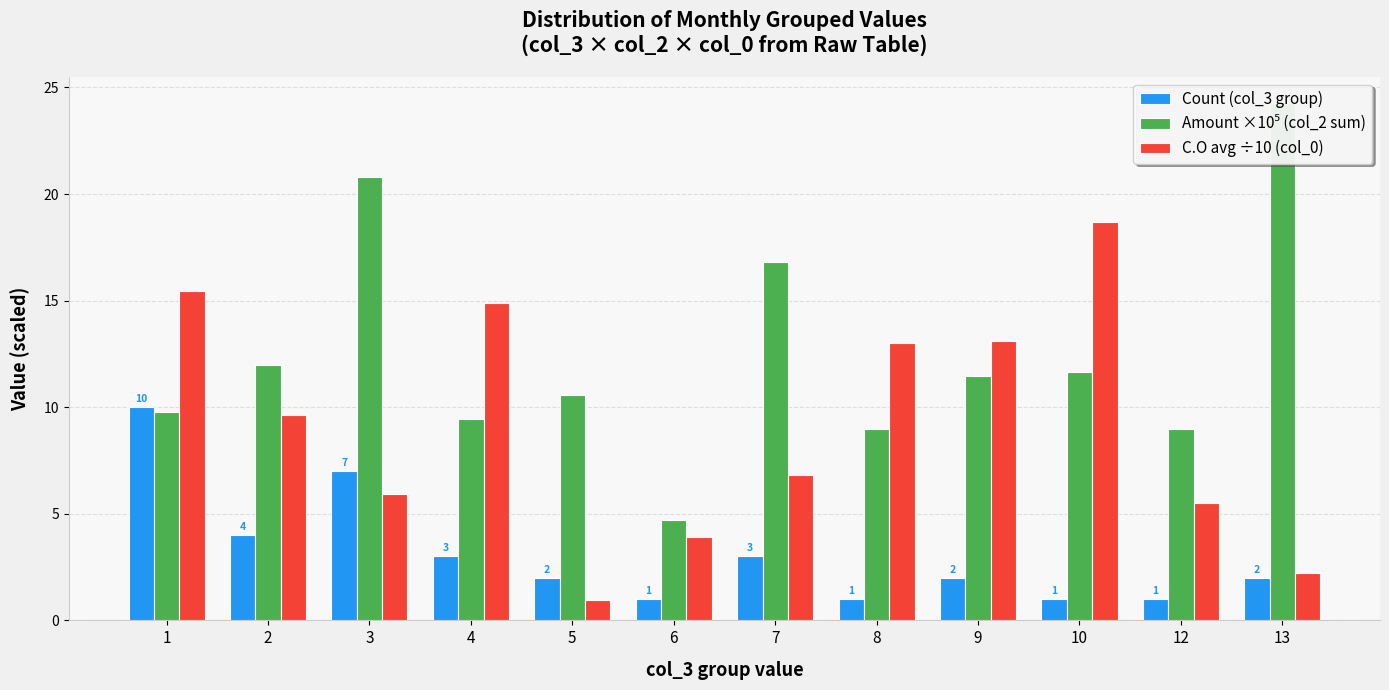

Is it true that Amount ×10⁵ (col_2 sum) equals 9.4 at 4?

True